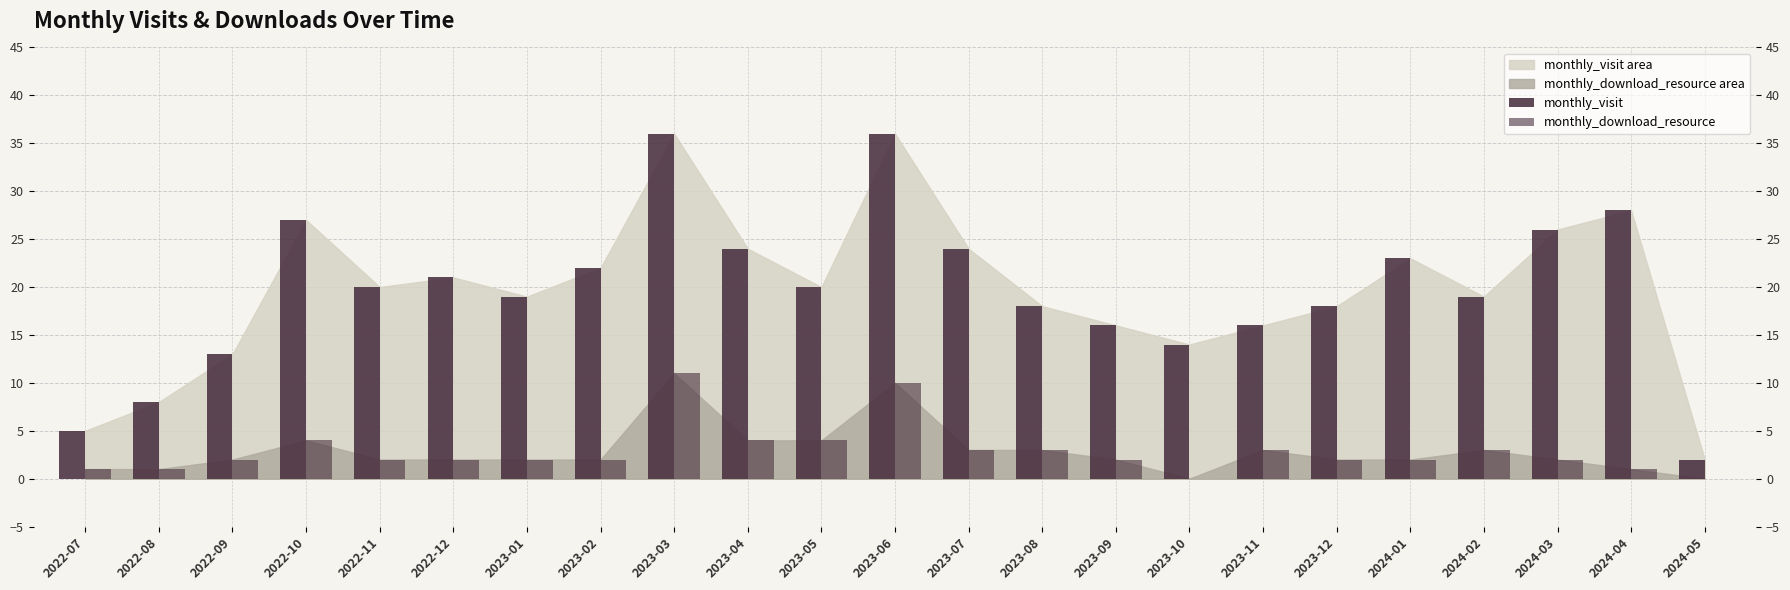

At which category does the chart reach its peak across all series?

2023-03